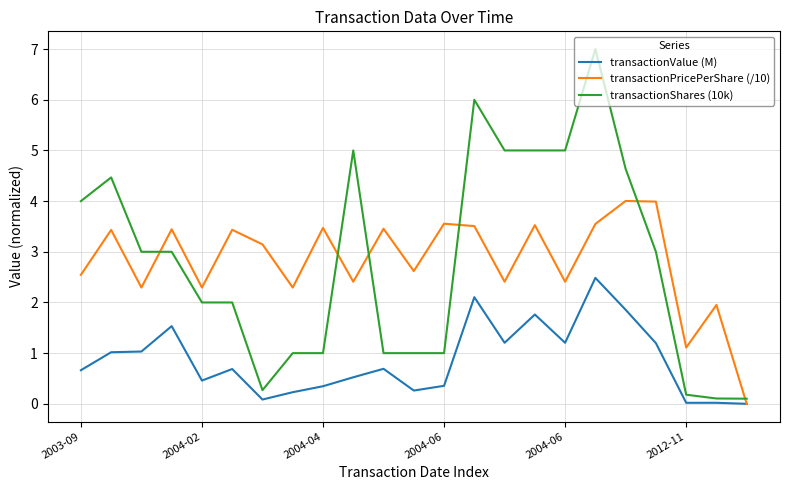

Which series has the largest range (max minus min)?

transactionShares (10k)